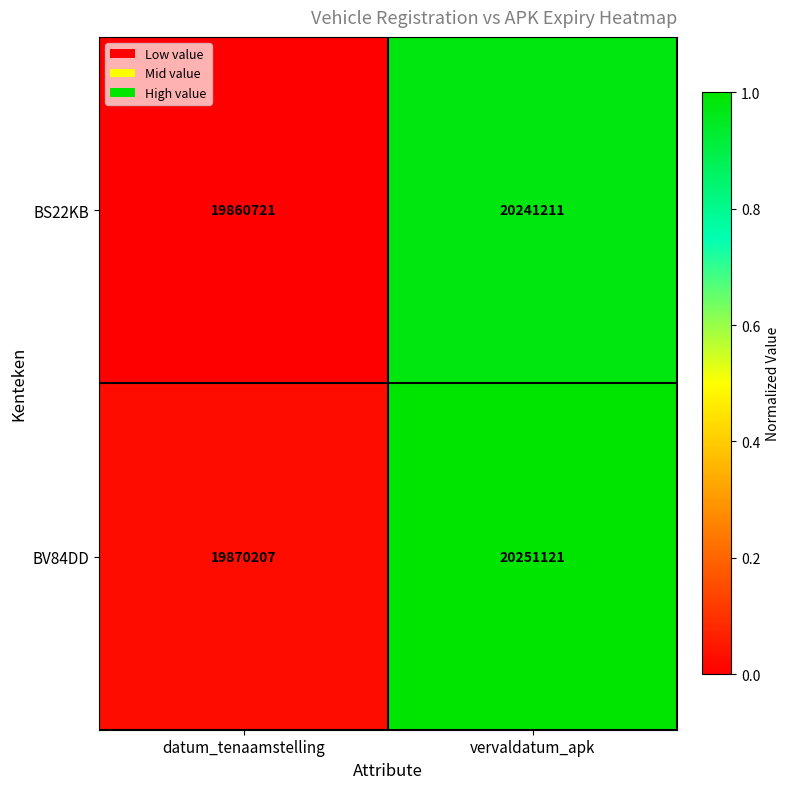

What is the sum of all BS22KB values?

40101932